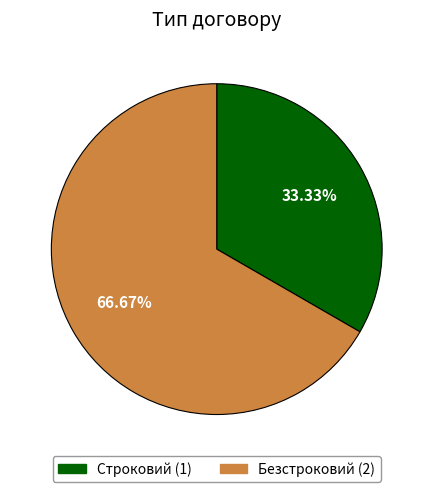

Rank the categories by value from lowest to highest.

Строковий, Безстроковий